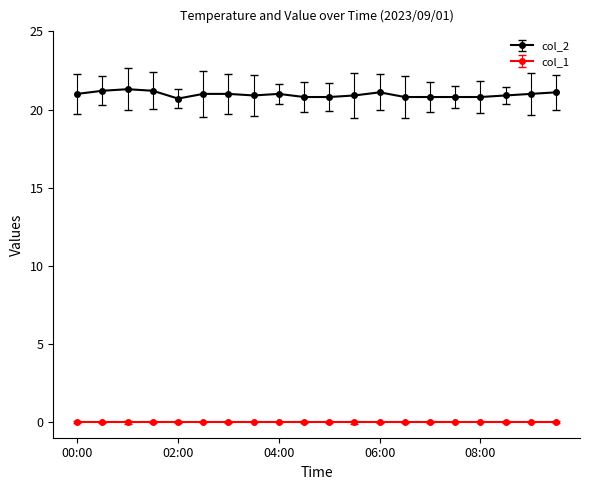

List the series in order of their peak value, lowest first.

col_1, col_2